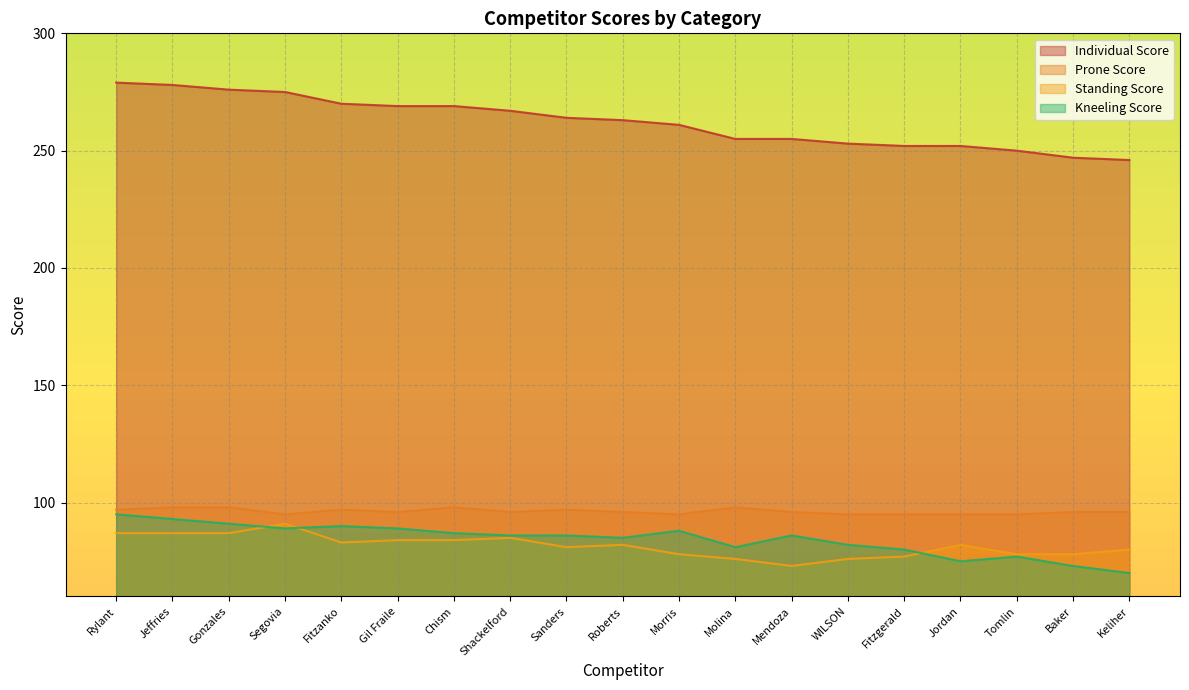

True or false: Kneeling Score has a value of 123 at Baker.

False